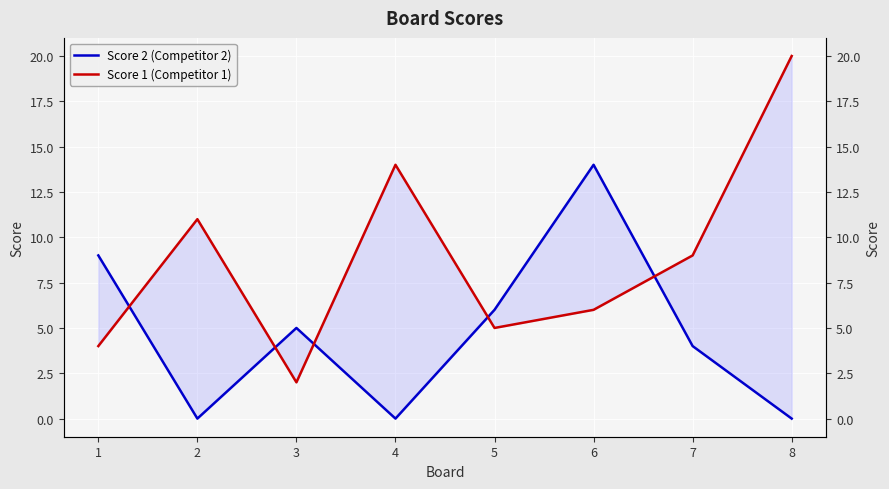

What is the difference between the maximum and minimum values in the Score 2 (Competitor 2) series?

14